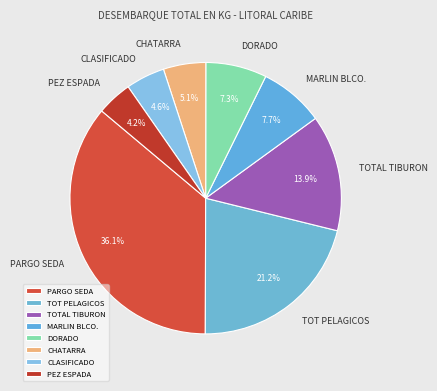

Between DORADO and CLASIFICADO, which is larger?

DORADO